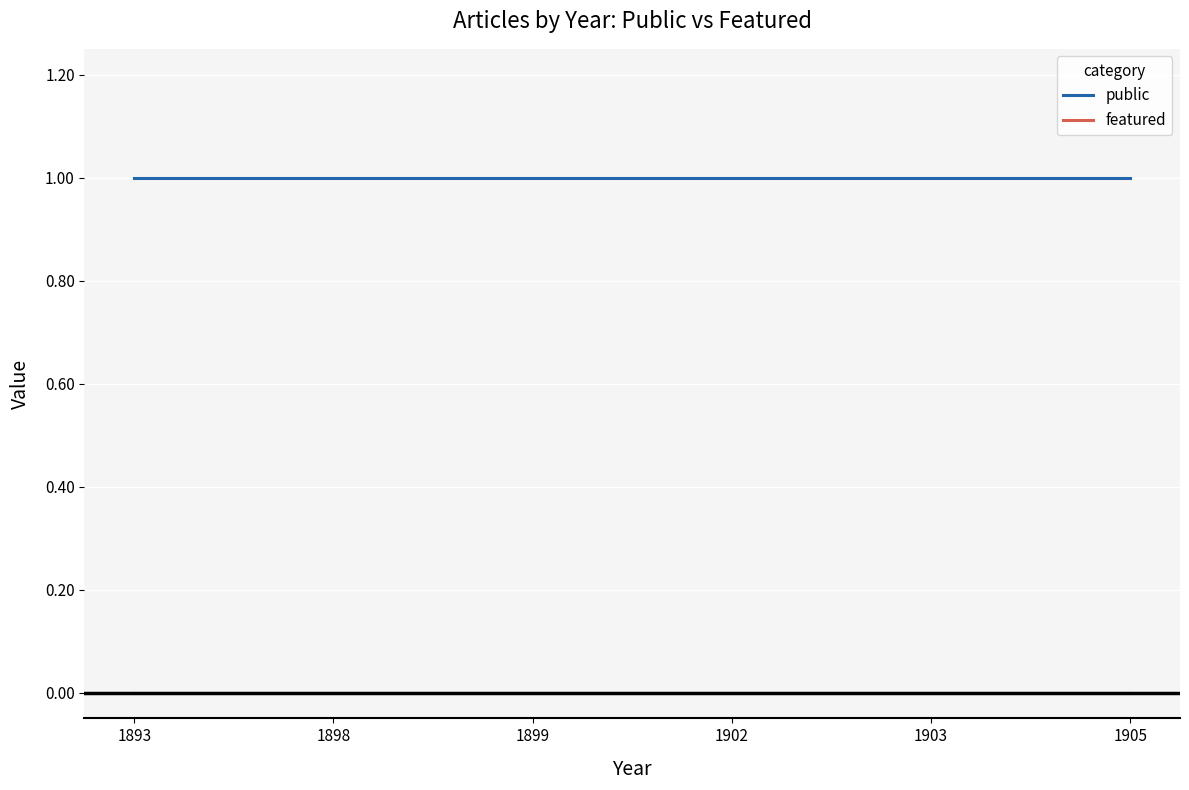

Reading right to left, extract all data points from this chart.

public: 1905=1	1903=1	1902=1	1899=1	1898=1	1893=1
featured: 1905=0	1903=0	1902=0	1899=0	1898=0	1893=0